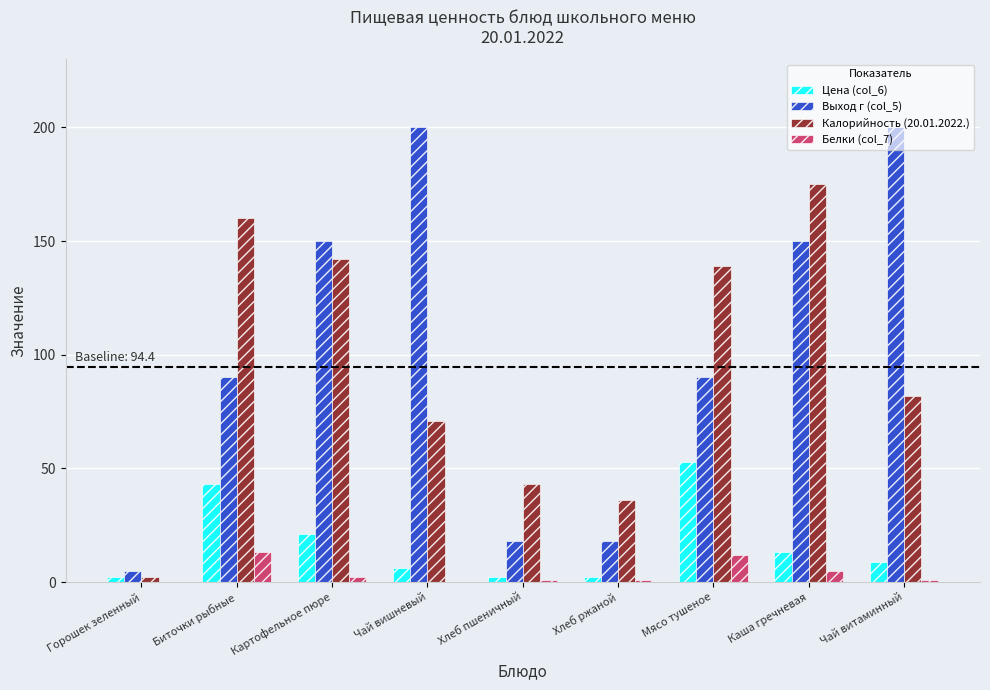

How many distinct data groups are displayed?

4